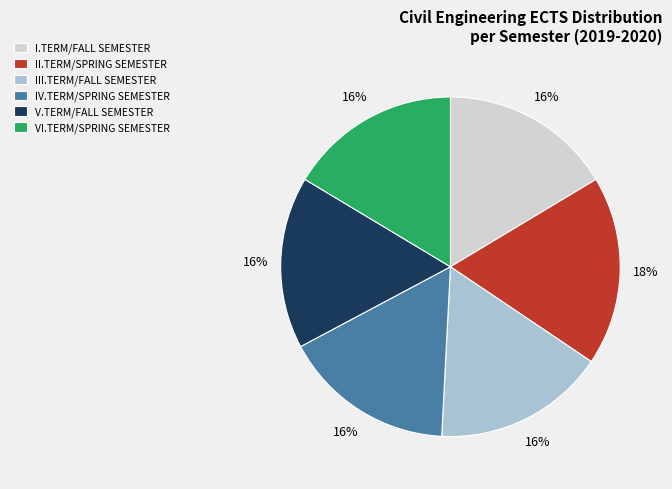

To the nearest percent, what portion does V.TERM/FALL SEMESTER represent?

16%